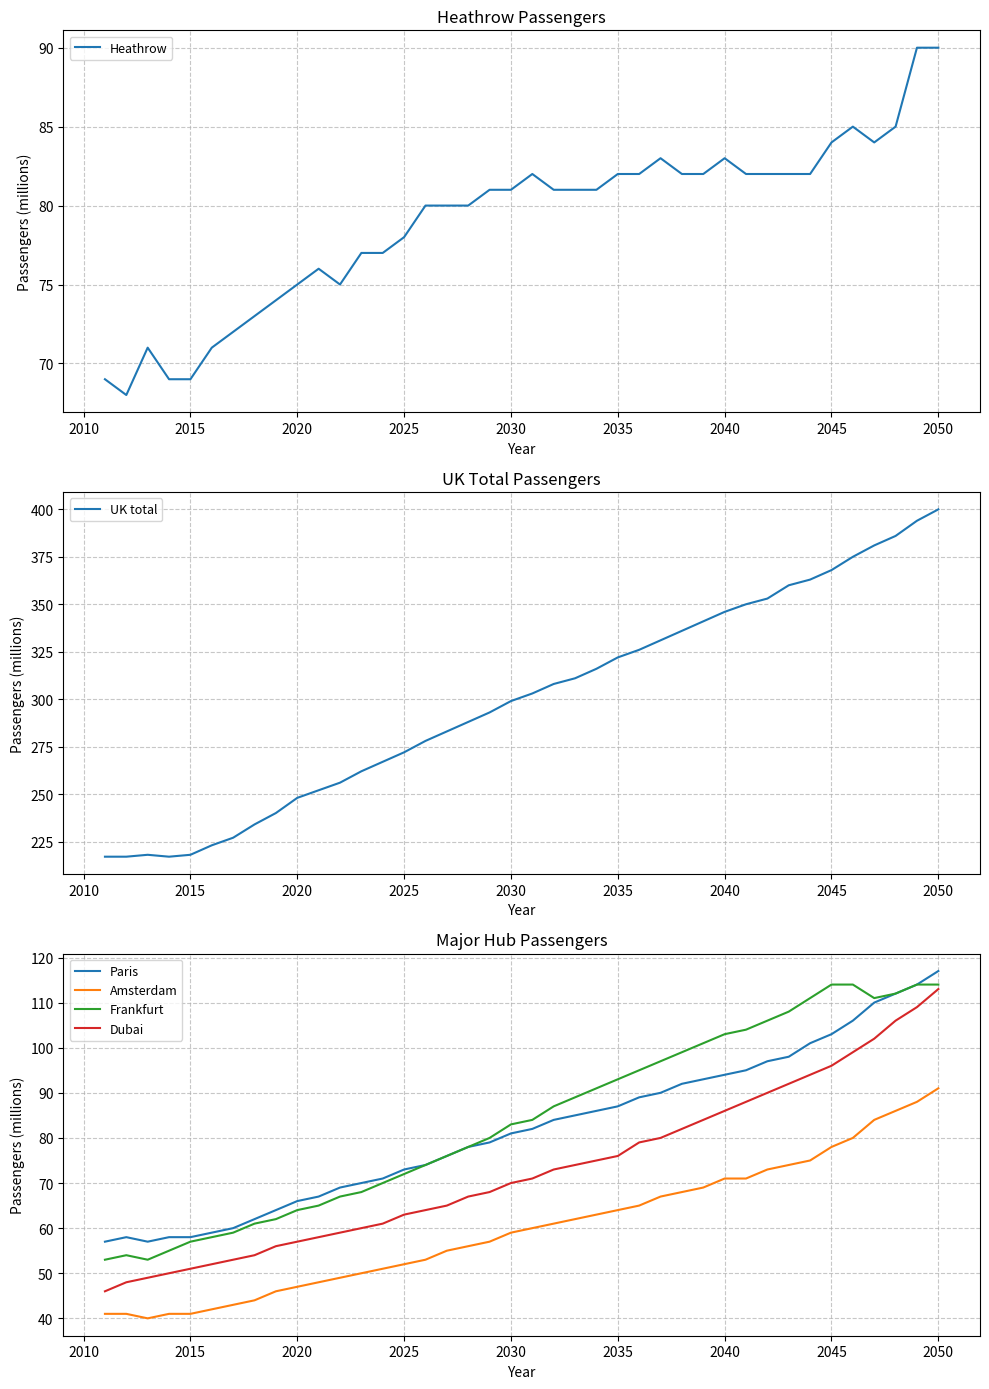

Is it true that Frankfurt equals 171 at 2045?

False